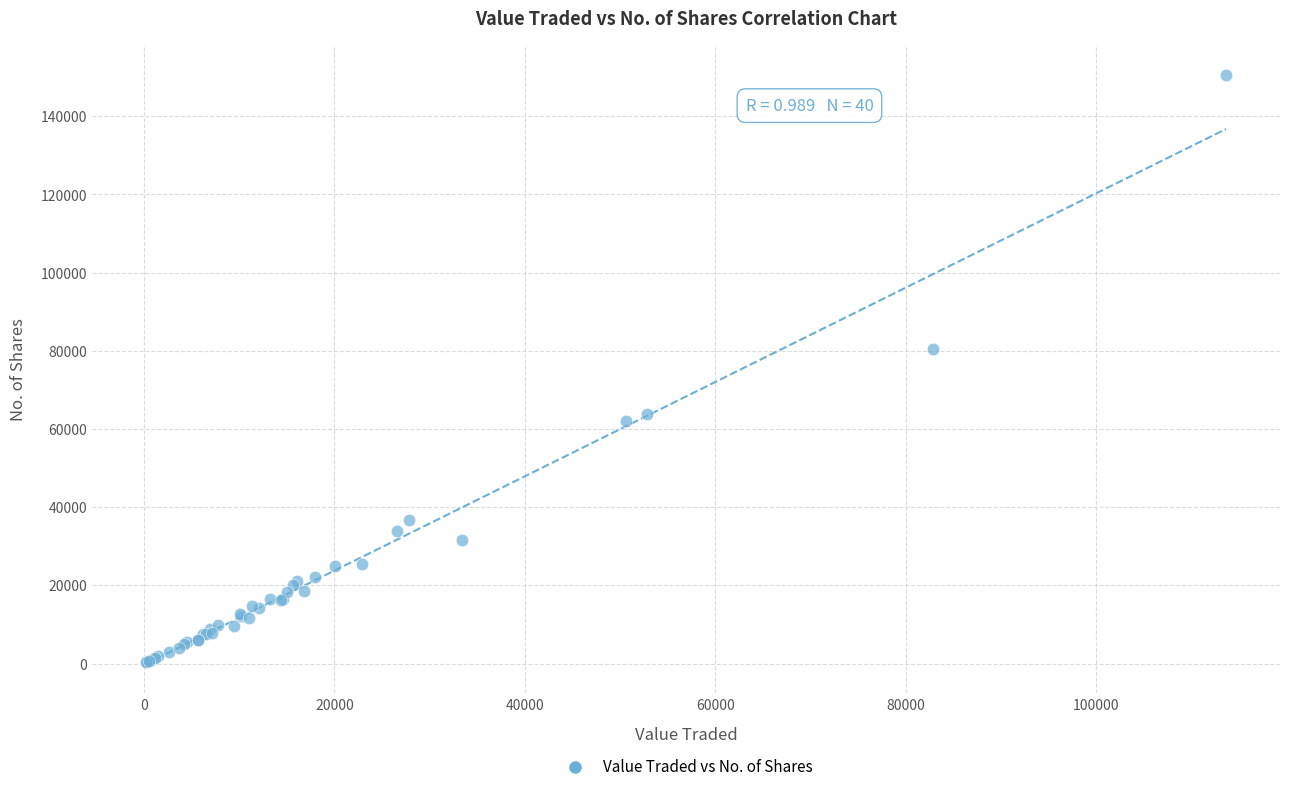

What Y value in the scatter plot is closest to 75471?

80468